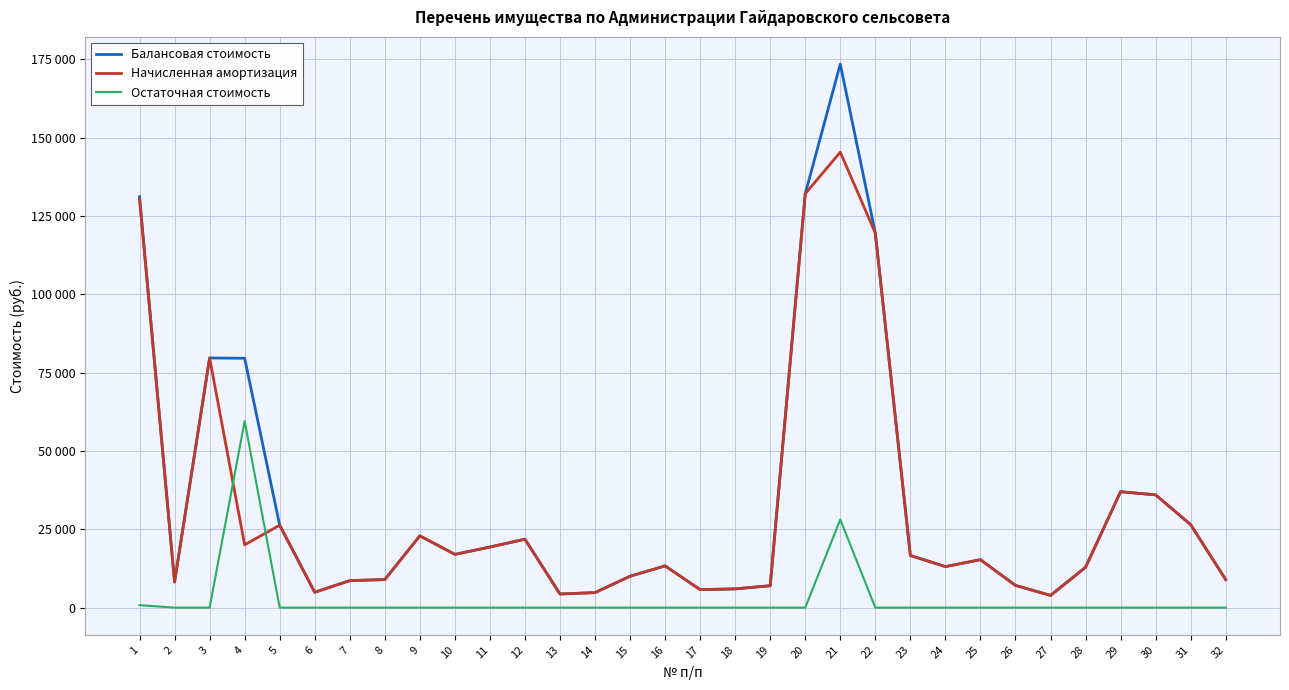

What are all the series names shown in the legend?

Балансовая стоимость, Начисленная амортизация, Остаточная стоимость